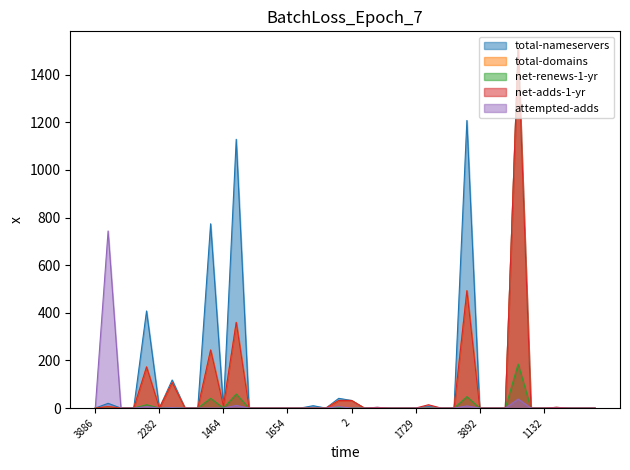

List the labels in order of total-nameservers value, largest first.

151, 1345, 1328, 69, 1420, 15, 1479, 2, 609, 9999, 1001, 10007, 1609, 1464, 3886, 244, 675, 2282, 2286, 1112, 3895, 401, 1403, 1654, 1472, 1865, 1460, 468, 3907, 1729, 3216, 1376, 3892, 1454, 68, 1480, 1132, 3894, 1366, 612